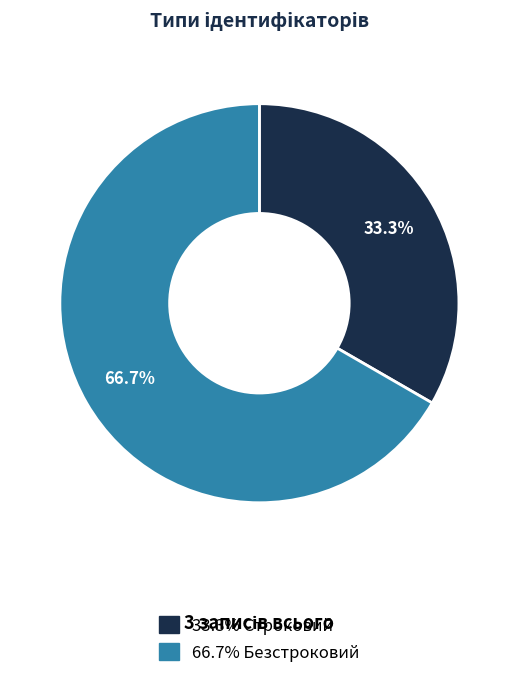

Does any single category account for the majority?

Yes